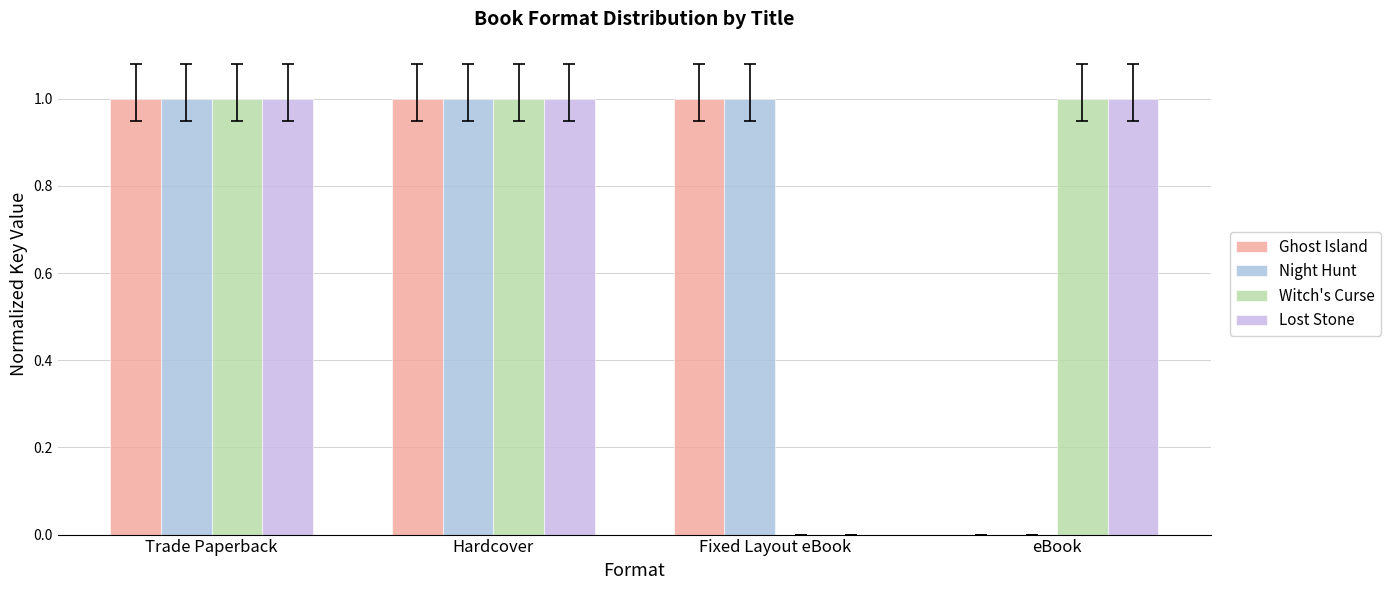

At which category does the chart reach its peak across all series?

Trade Paperback